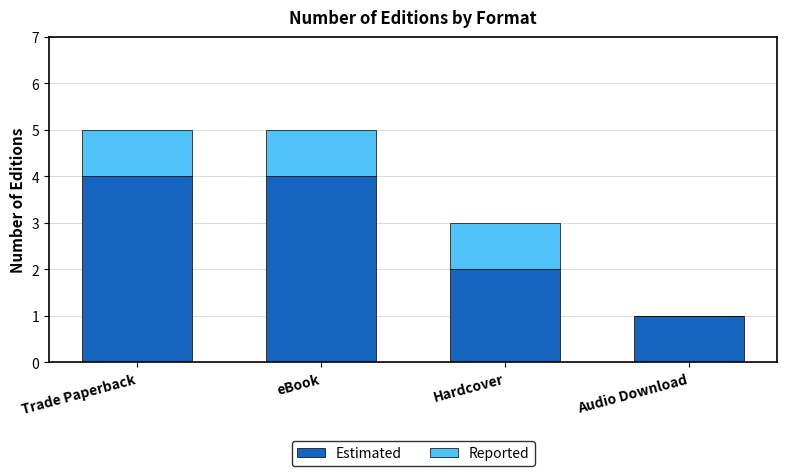

What is the total value across all series at Trade Paperback?

5